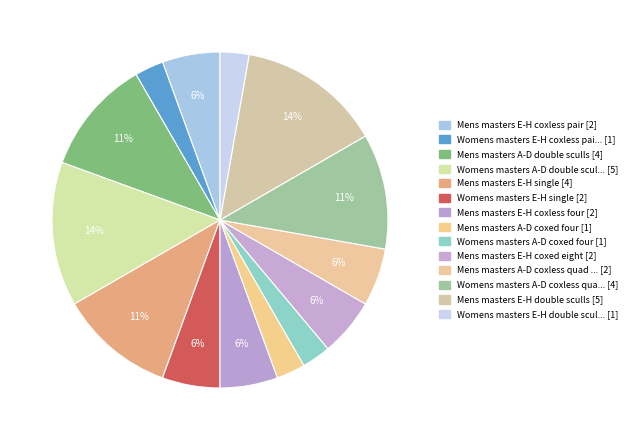

Count the number of slices in the pie.

14